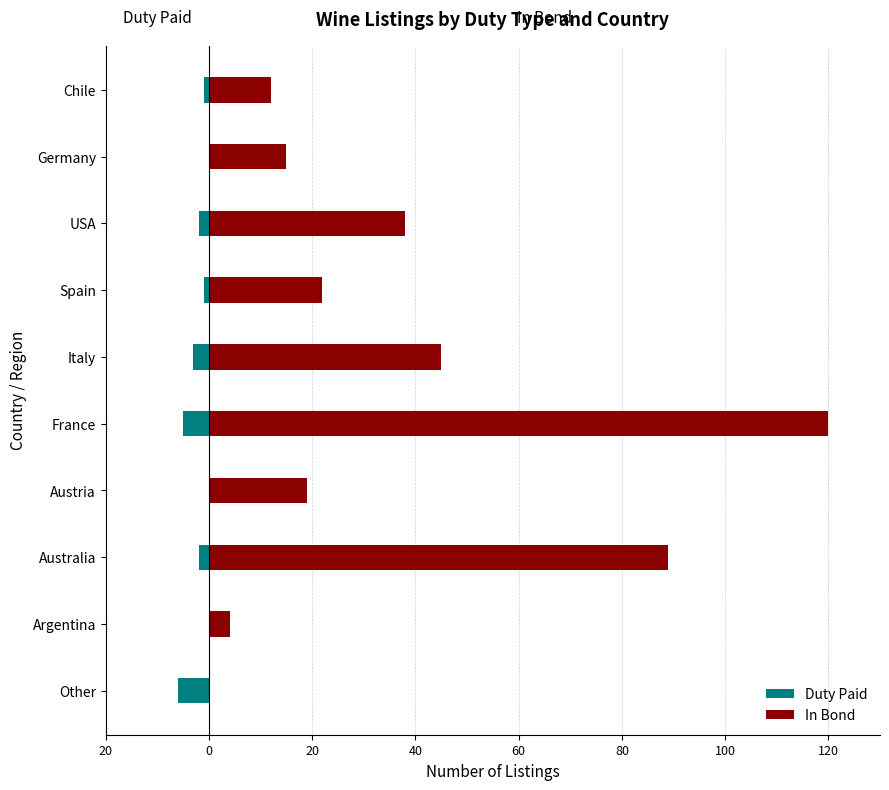

Which series has the widest spread of values?

In Bond